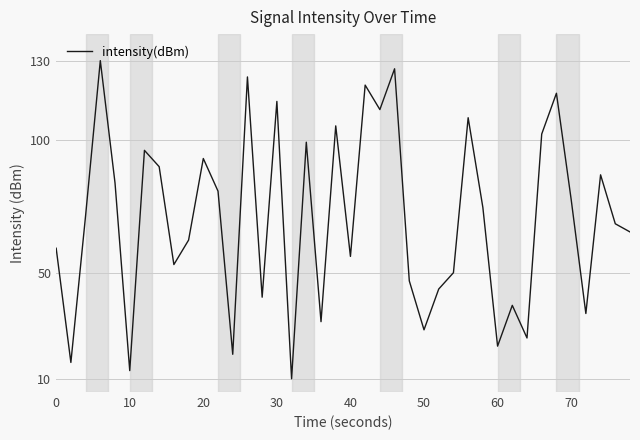

What is the greatest value displayed?

130.0